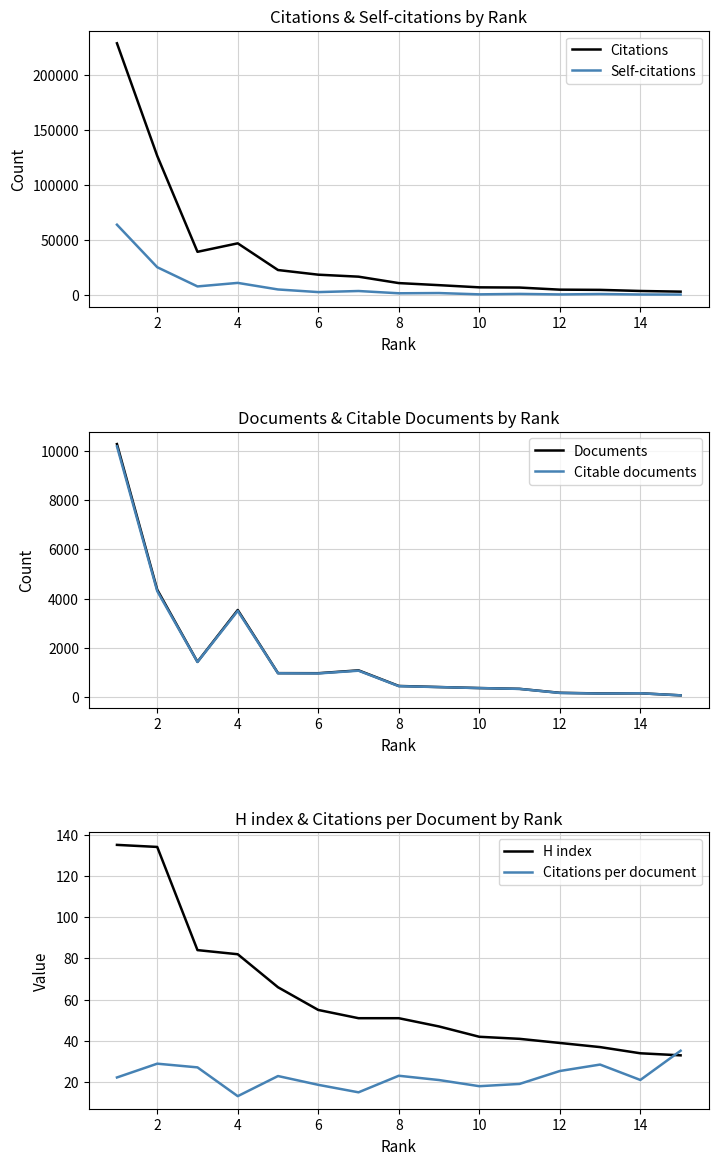

True or false: Citable documents and Documents cross at least once.

False